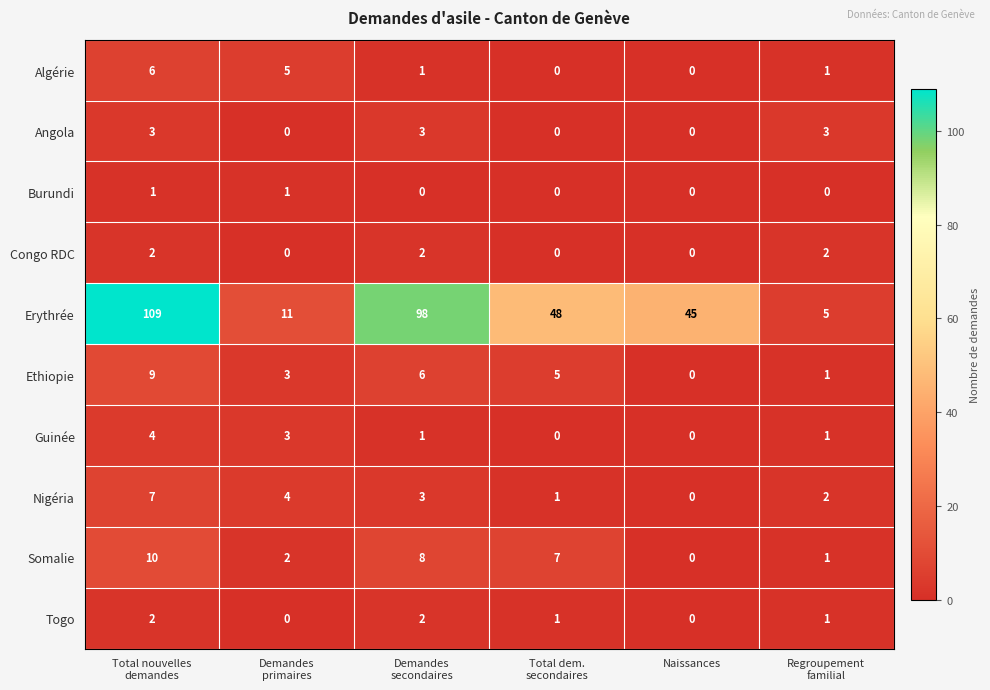

What is the spread (max minus min) of values at Total dem.
secondaires?

48